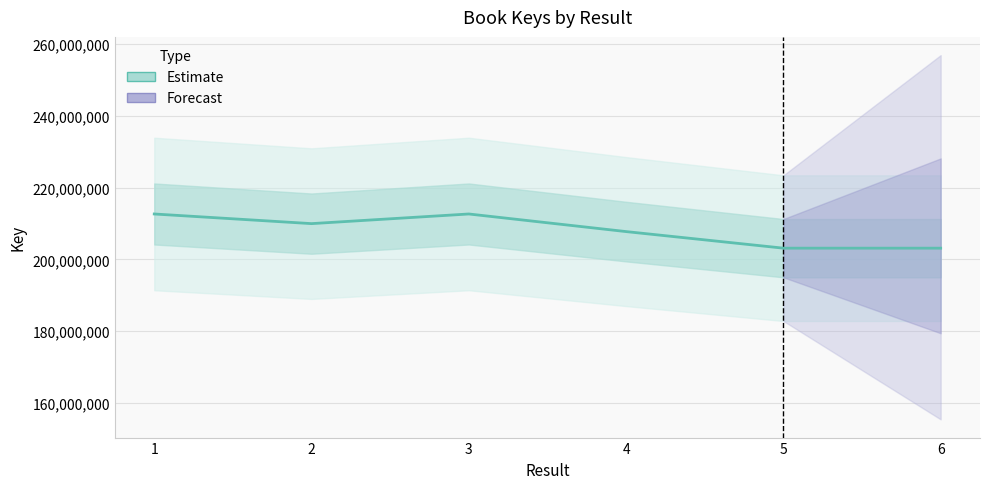

Rank the categories by value from lowest to highest.

6, 5, 4, 2, 1, 3